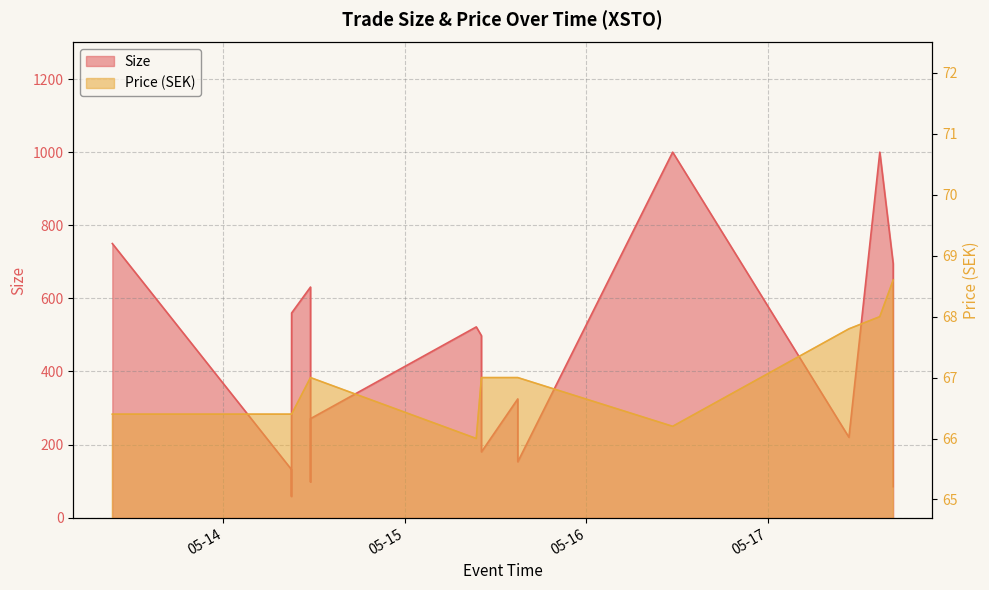

The value of Price (SEK) at 2024-05-15 14:56:31 is 104.8. True or false?

False